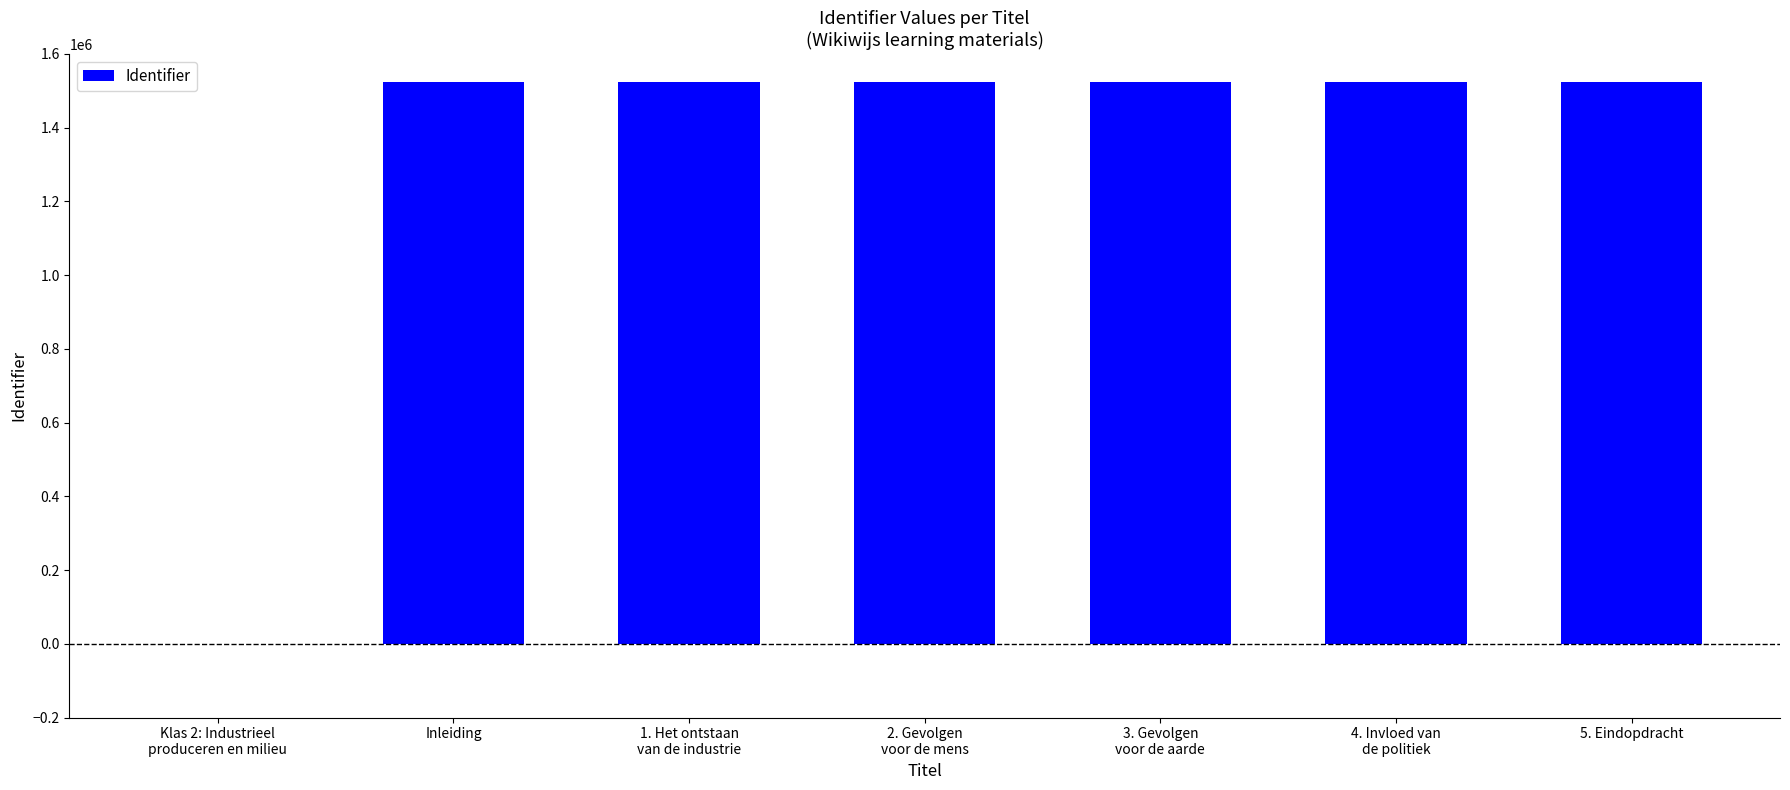

What is the maximum value shown in the chart?

1524436